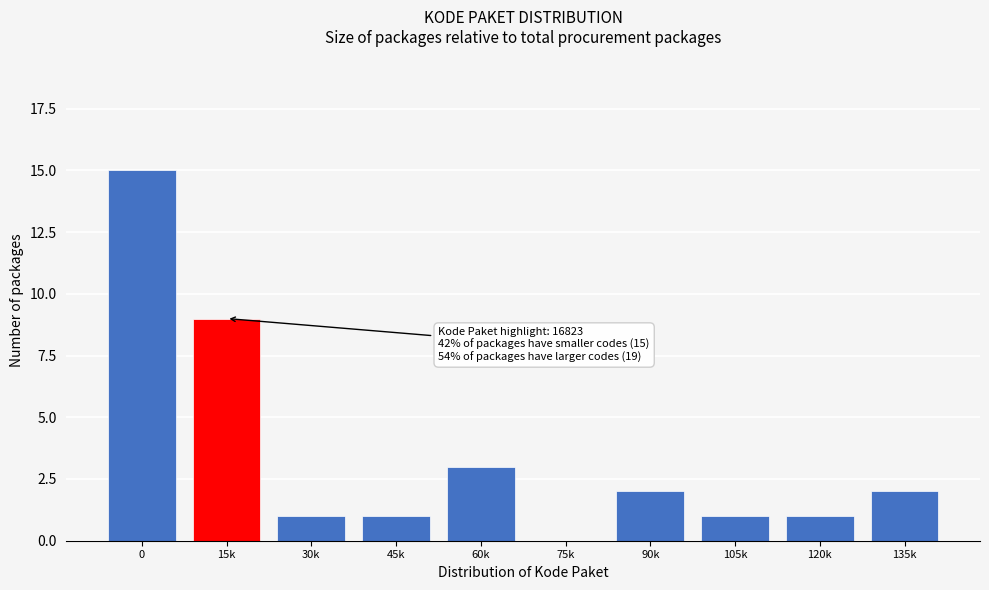

Reading right to left, list all the values displayed in this chart.

135k=2	120k=1	105k=1	90k=2	75k=0	60k=3	45k=1	30k=1	15k=9	0=15